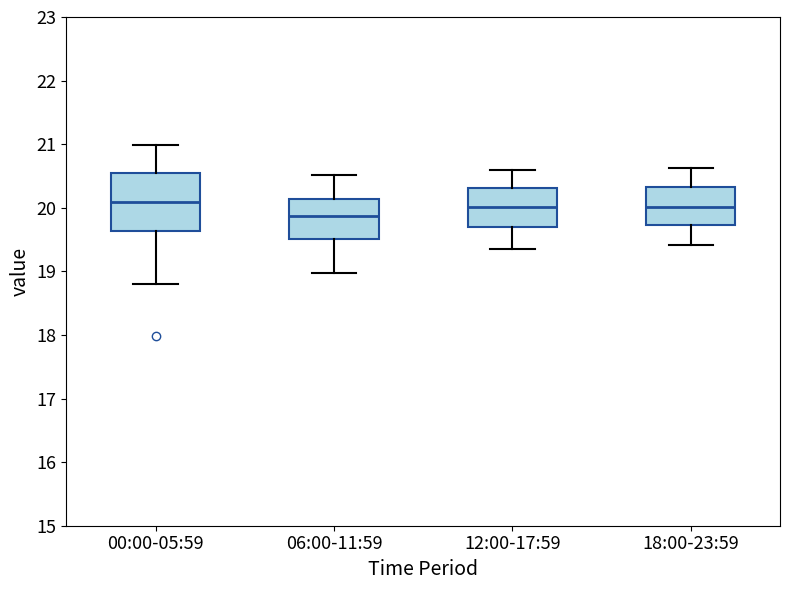

Where does the lower whisker of the box for 12:00-17:59 end on the y-axis? The values are not printed on the chart, so give them approximately, as read against the axis.

19.4